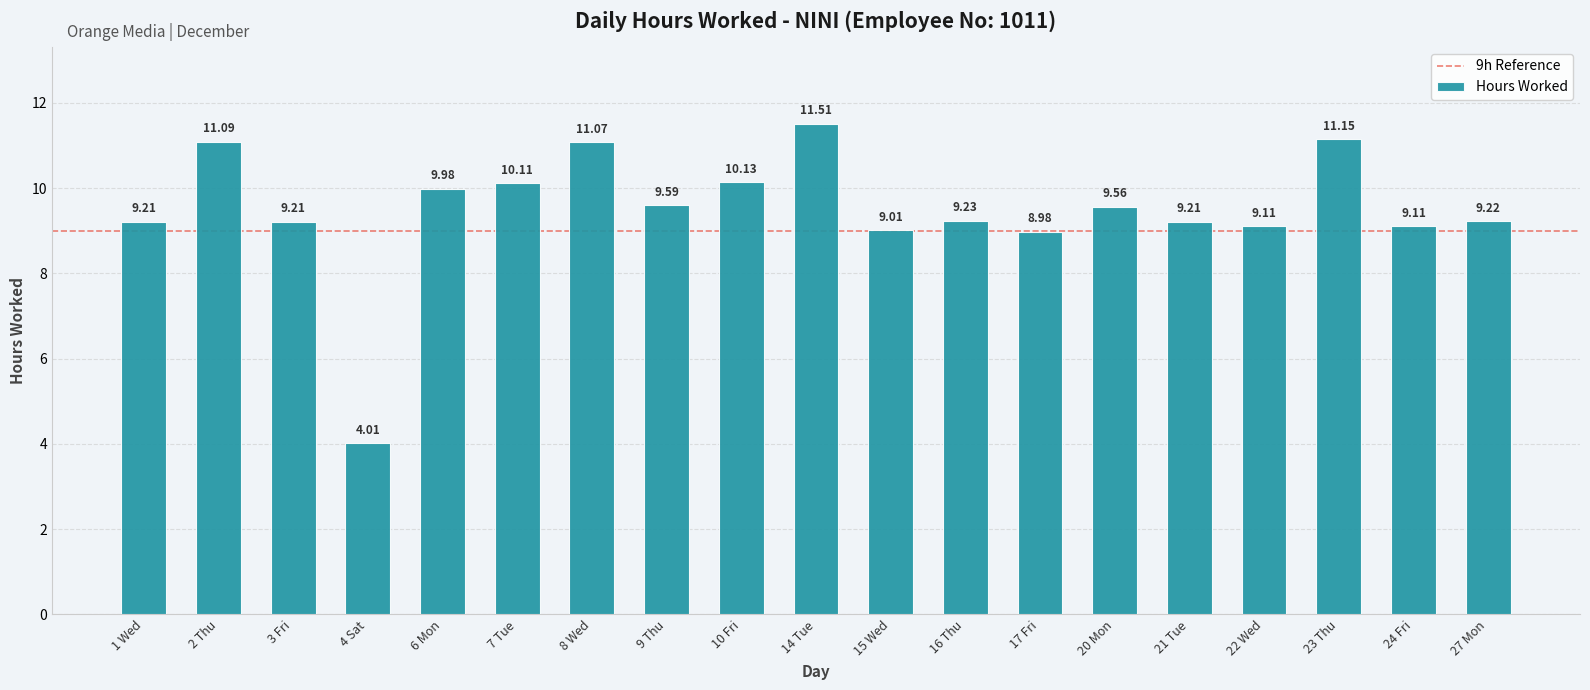

Does the chart contain any negative values?

No